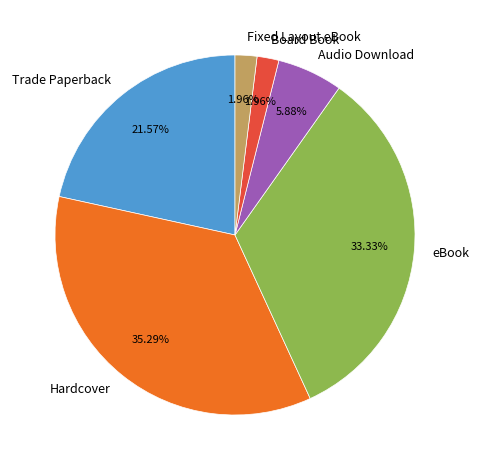

Which category has the biggest portion of the pie?

Hardcover